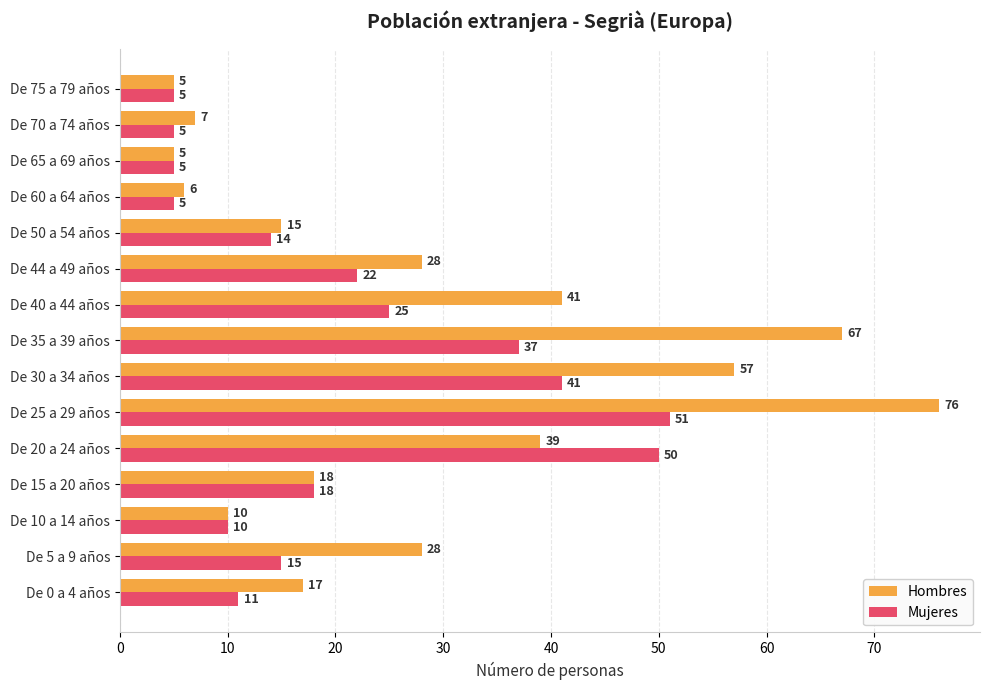

At which label is Hombres closest to 40?

De 20 a 24 años